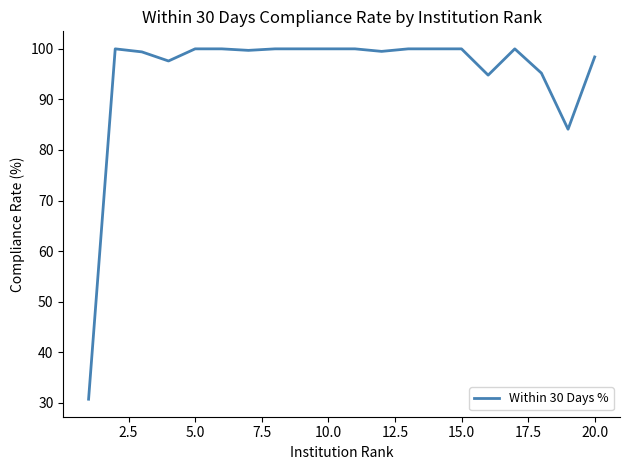

What is the difference between the maximum and minimum values?

69.3